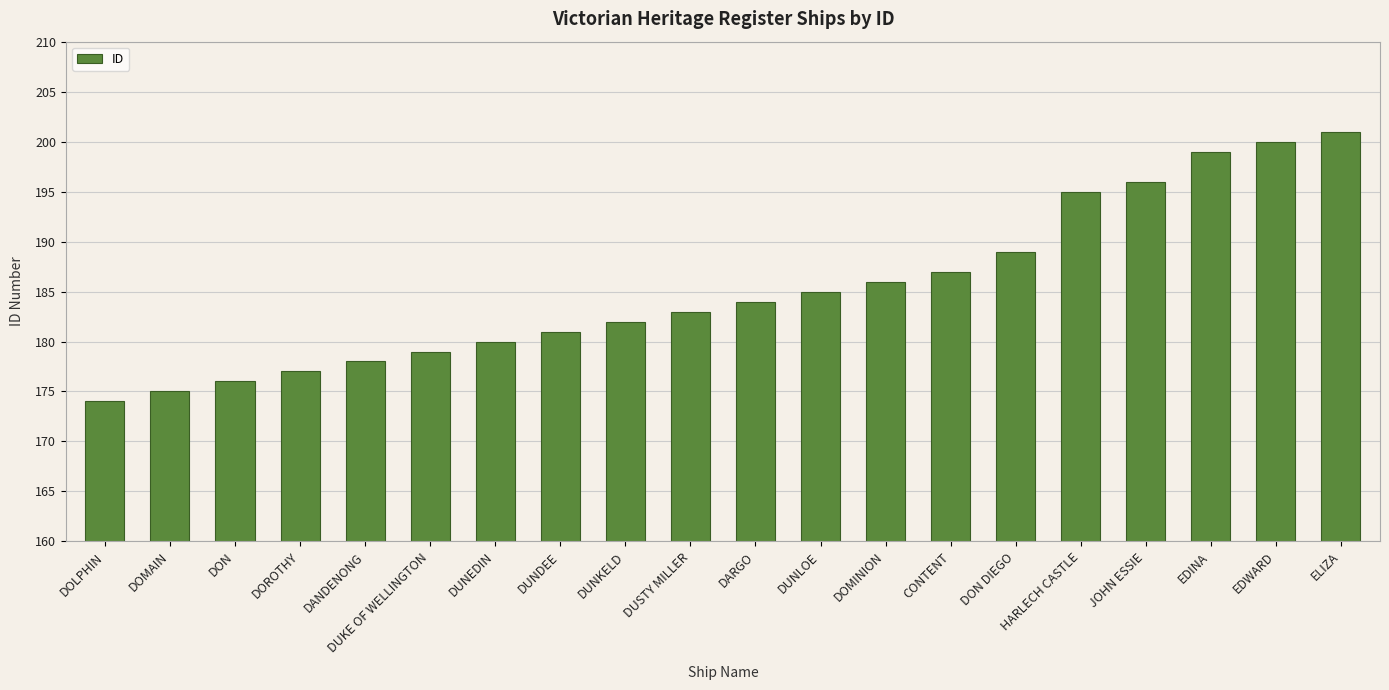

At which label is the value closest to 187?

CONTENT